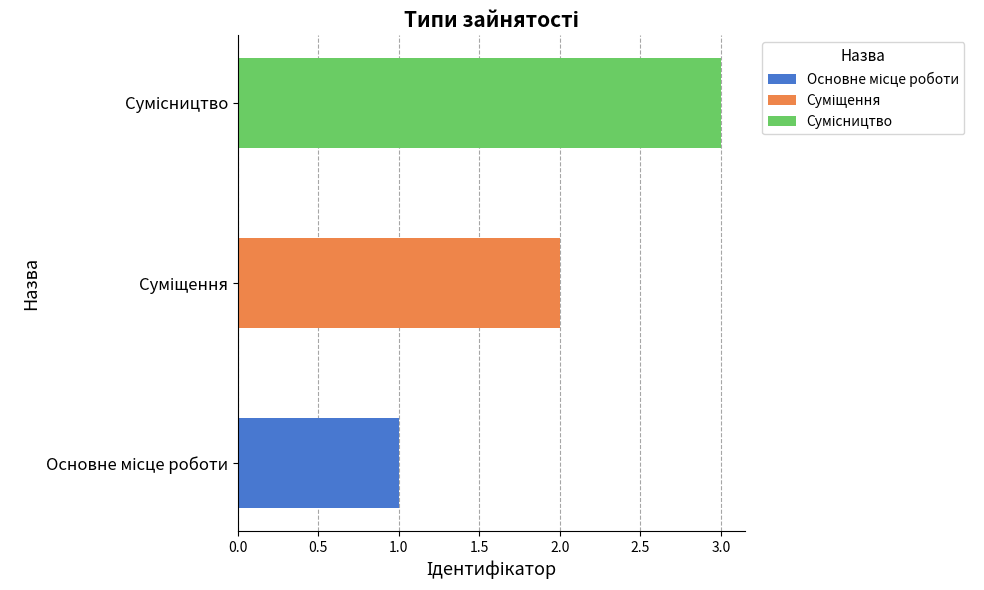

List the labels in order of value, largest first.

Сумісництво, Суміщення, Основне місце роботи